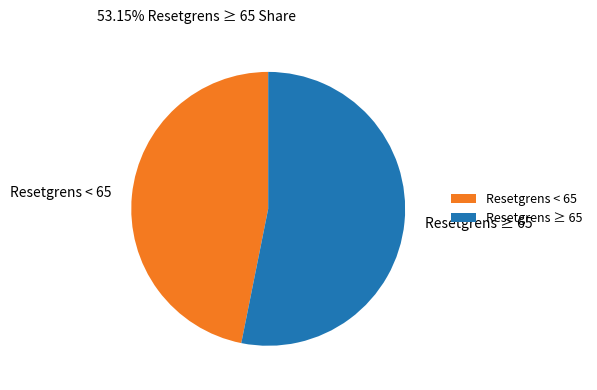

Between Resetgrens ≥ 65 and Resetgrens < 65, which is larger?

Resetgrens ≥ 65